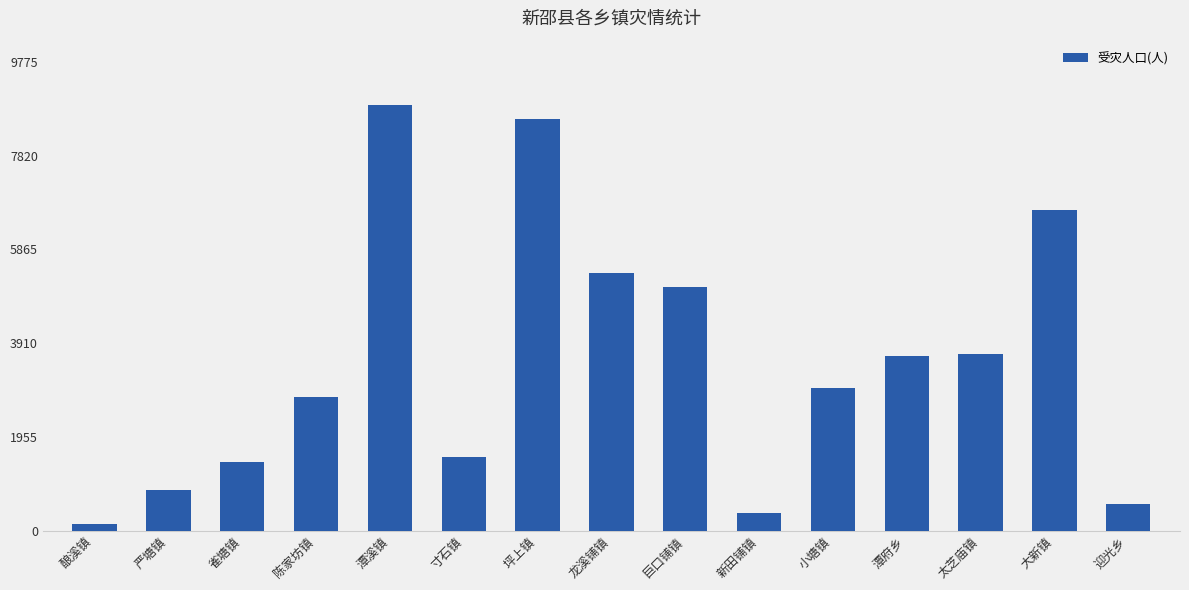

What is the difference between the values at 陈家坊镇 and 小塘镇?

191